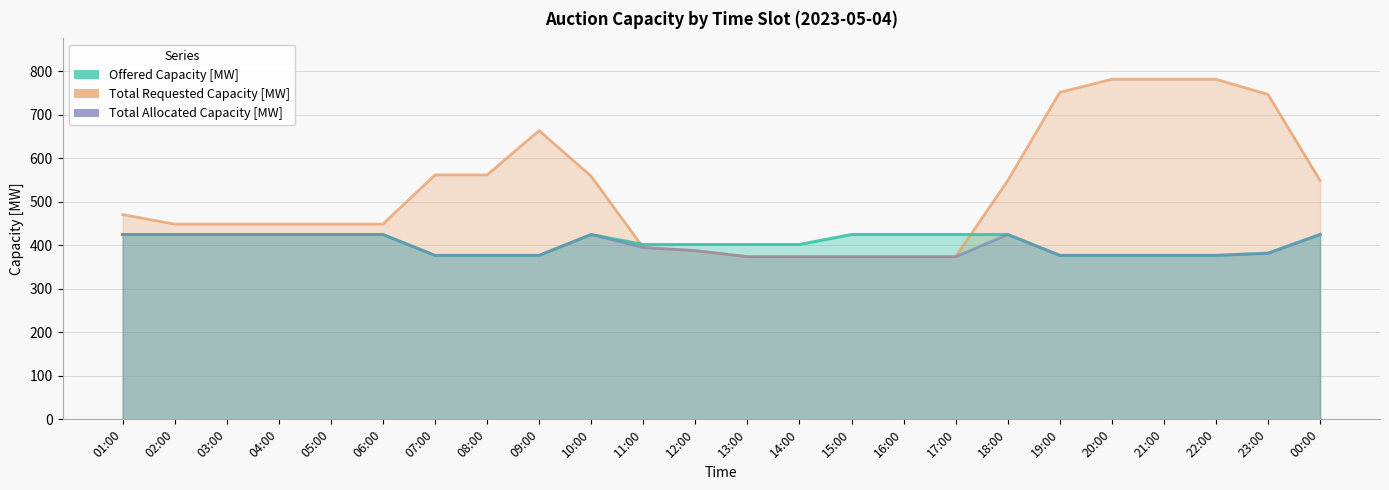

What are all the series names shown in the legend?

Total Requested Capacity [MW], Offered Capacity [MW], Total Allocated Capacity [MW]